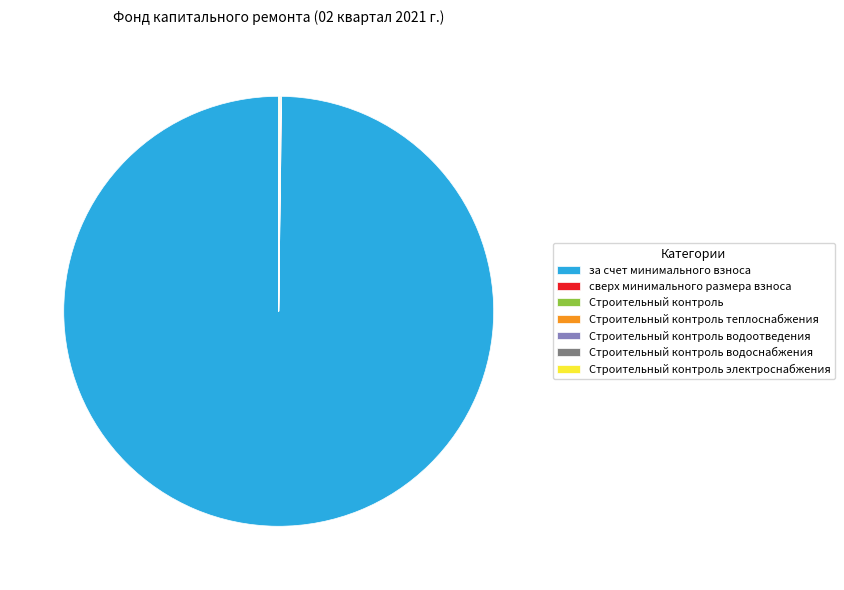

Which slice is the largest?

за счет минимального взноса